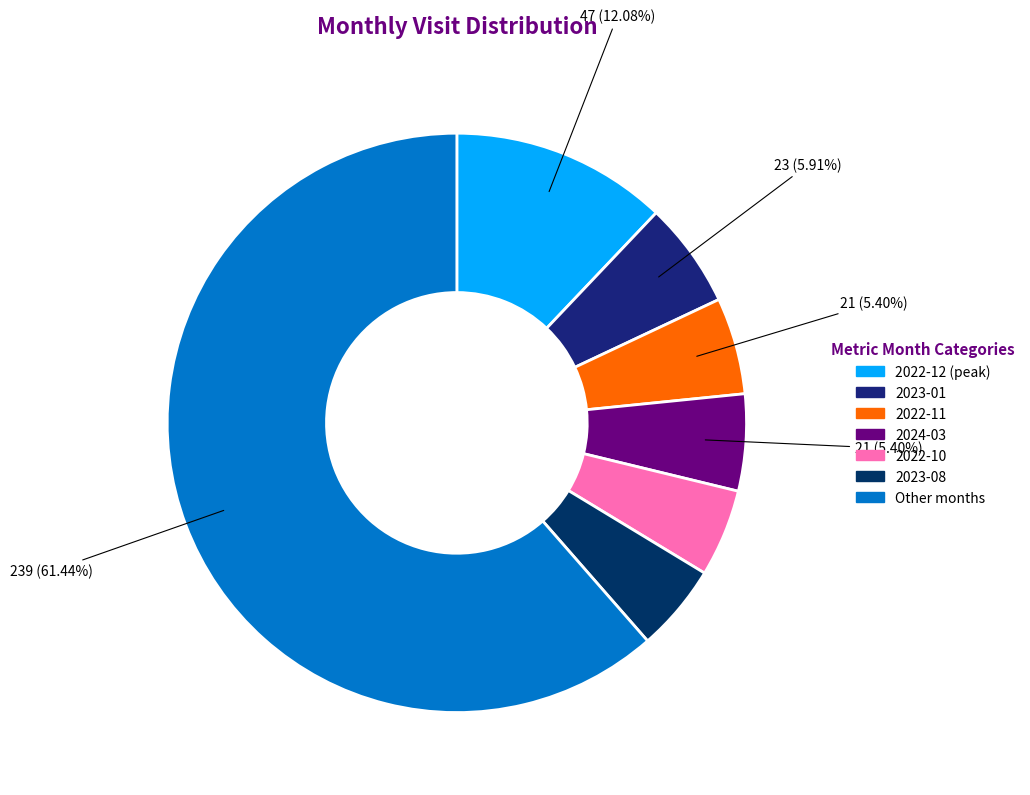

Is there any slice that represents more than half of the pie?

Yes